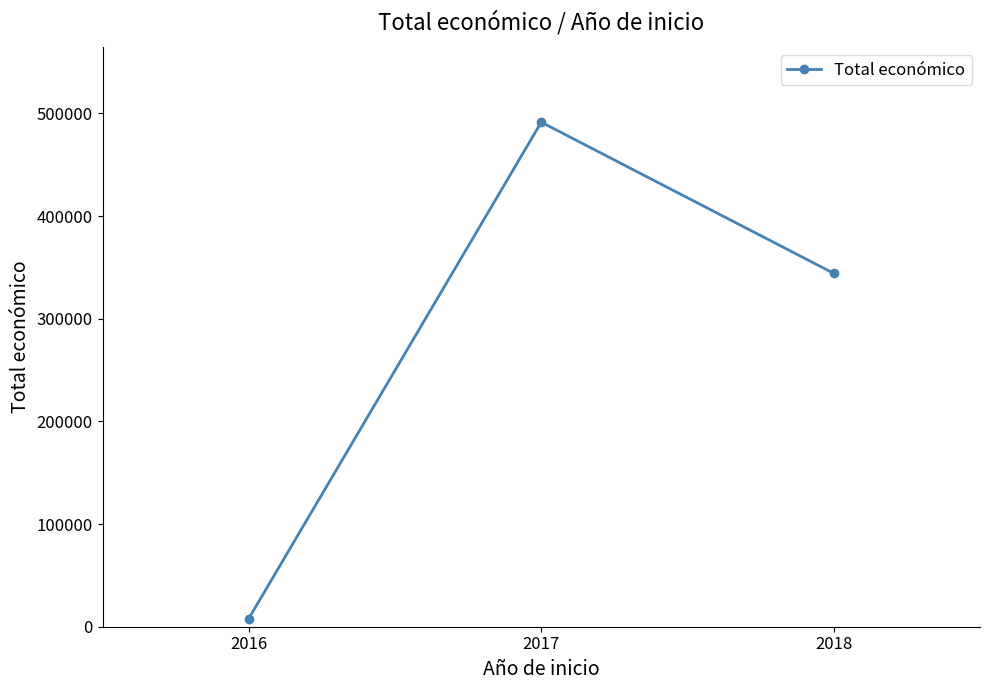

Where does the data first go above 344243?

2017